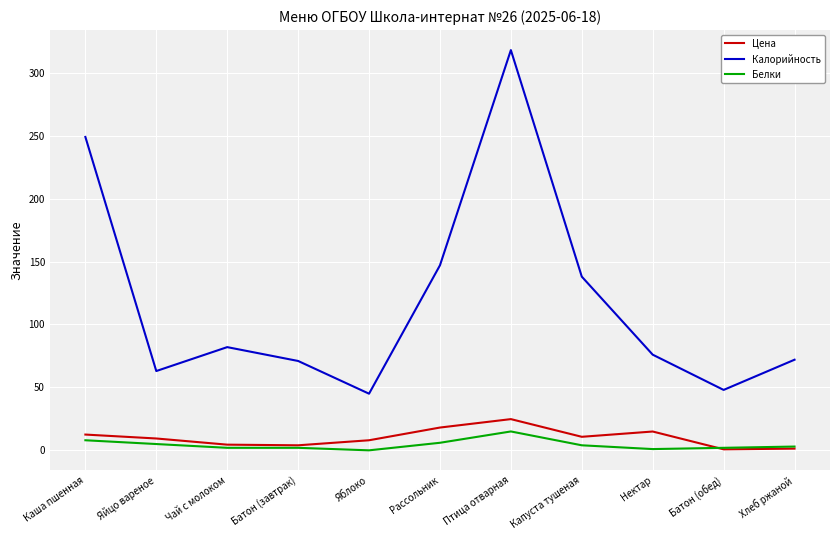

Which category has the highest value across all series?

Птица отварная